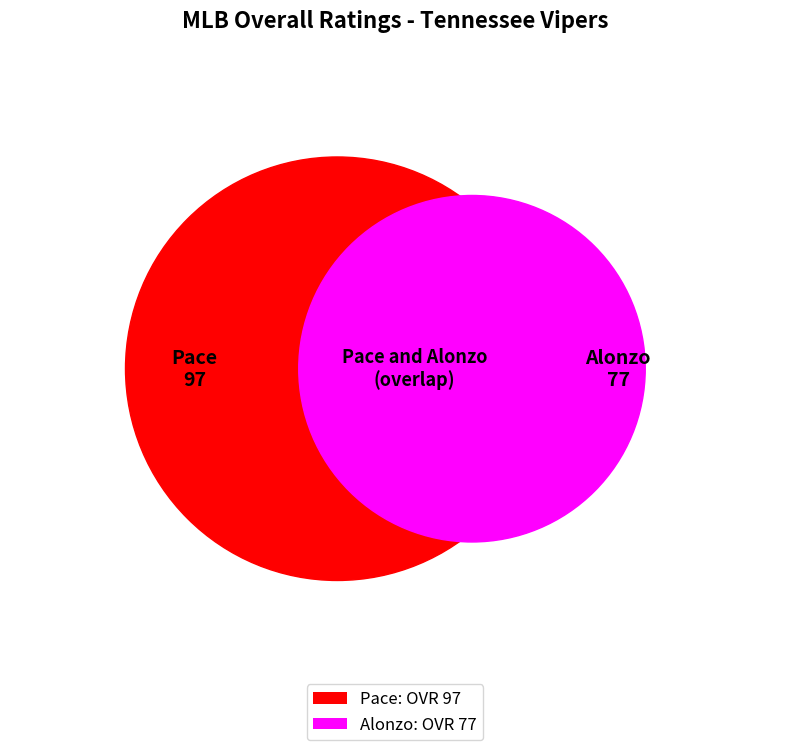

Between Alonzo and Pace, which is larger?

Pace